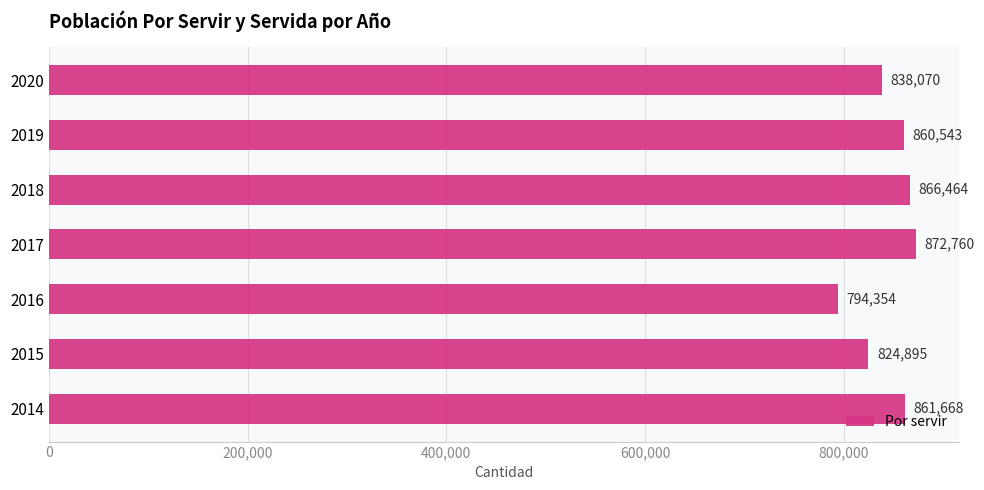

How many data points are less than 860543?

3